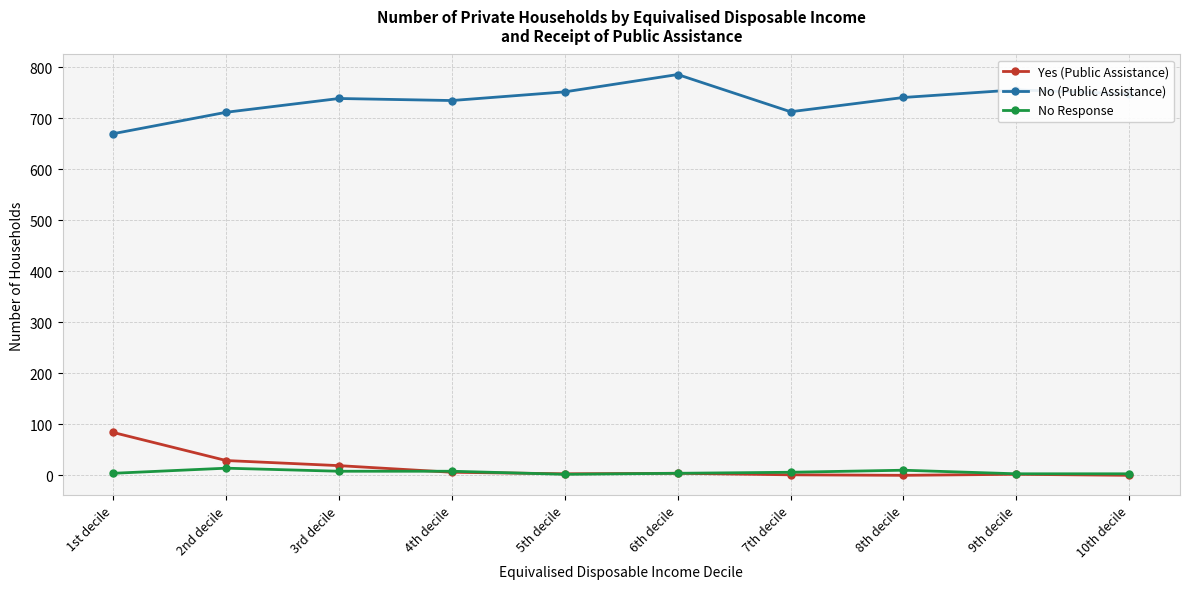

What is the difference between the second highest and second lowest values in the Yes (Public Assistance) series?

29